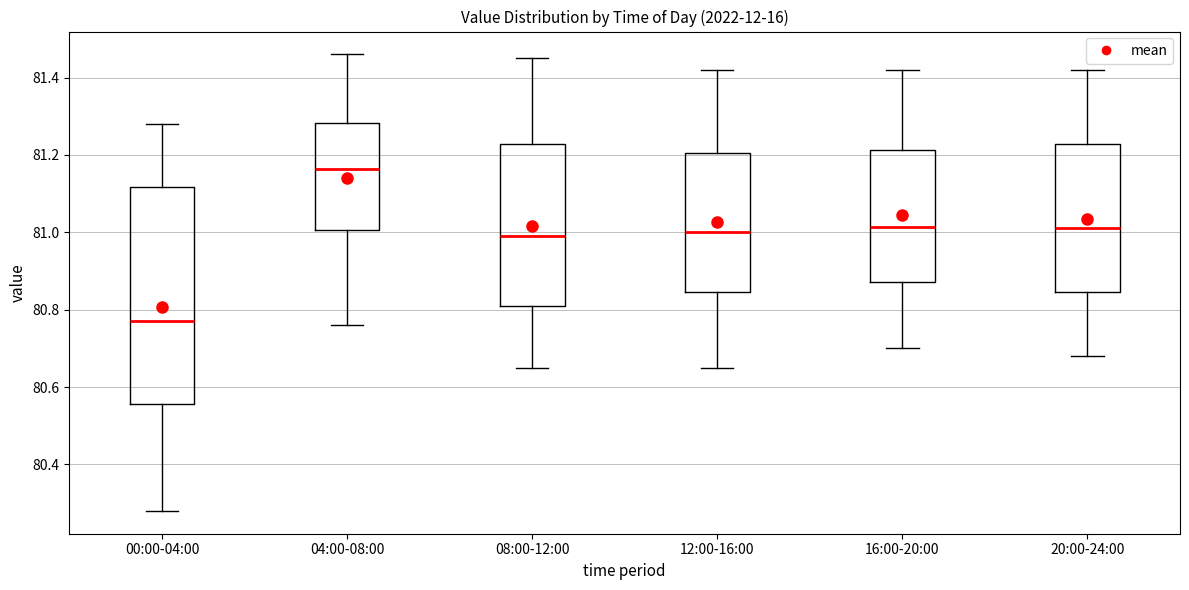

Where does the upper whisker of the box for 08:00-12:00 end on the y-axis? The values are not printed on the chart, so give them approximately, as read against the axis.

81.46